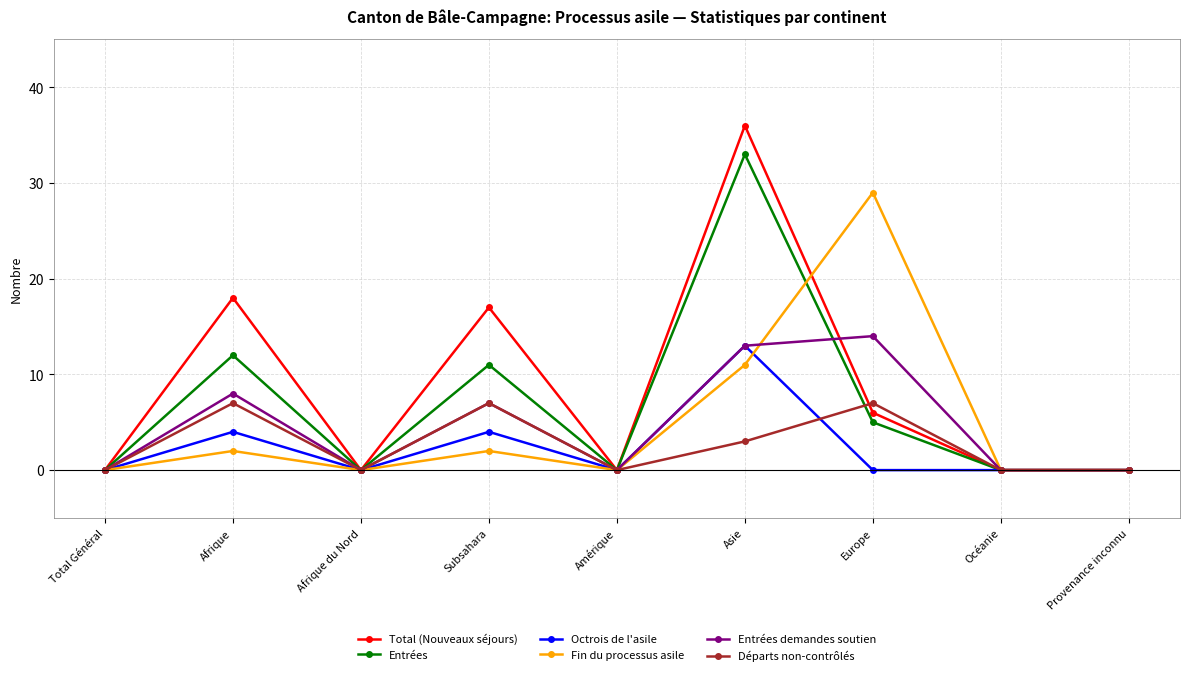

Is it true that Fin du processus asile equals 0 at Total Général?

True